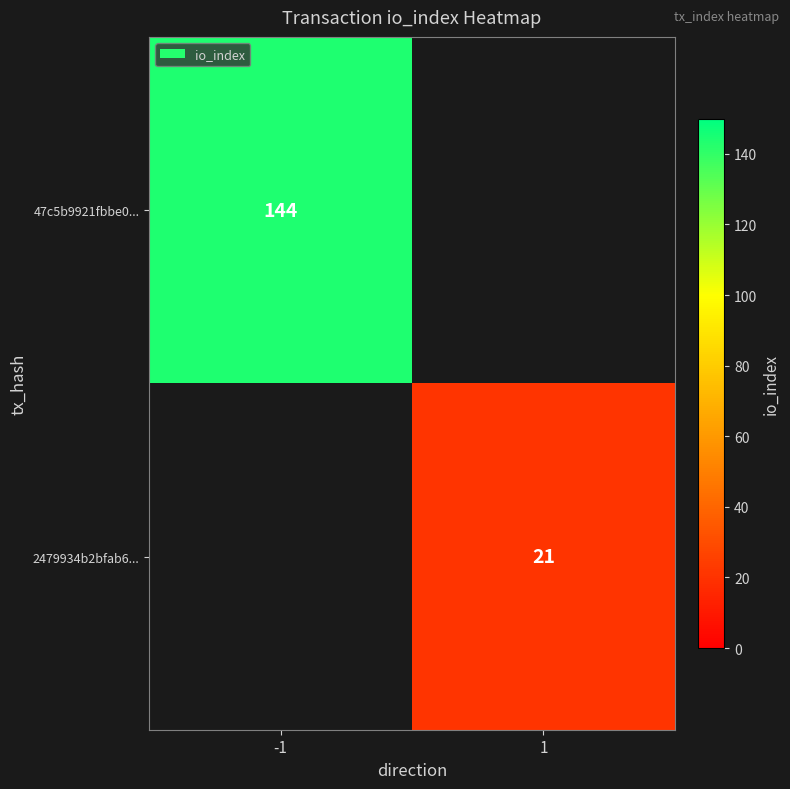

Which label corresponds to the smallest value in the chart?

1